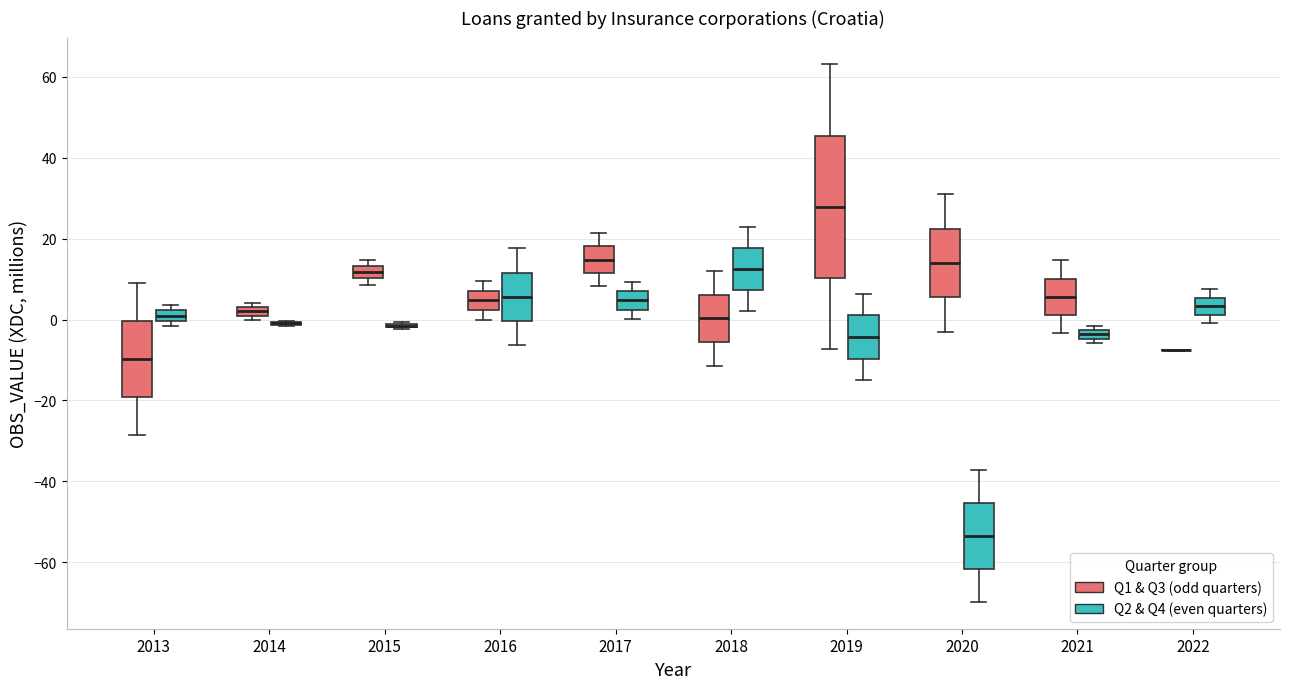

Where is the lower edge of the box for 2017 (Q1 & Q3 (odd quarters)) on the y-axis? The values are not printed on the chart, so give them approximately, as read against the axis.

12